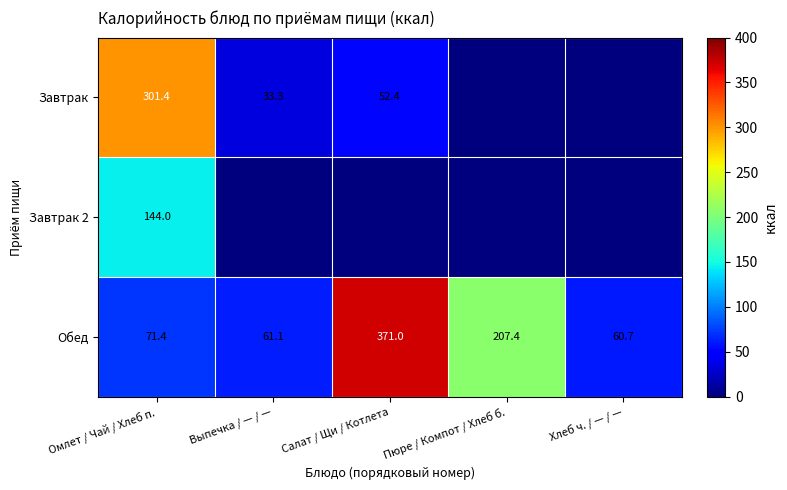

At Омлет / Чай / Хлеб п., list the series in order from largest to smallest.

Завтрак, Завтрак 2, Обед